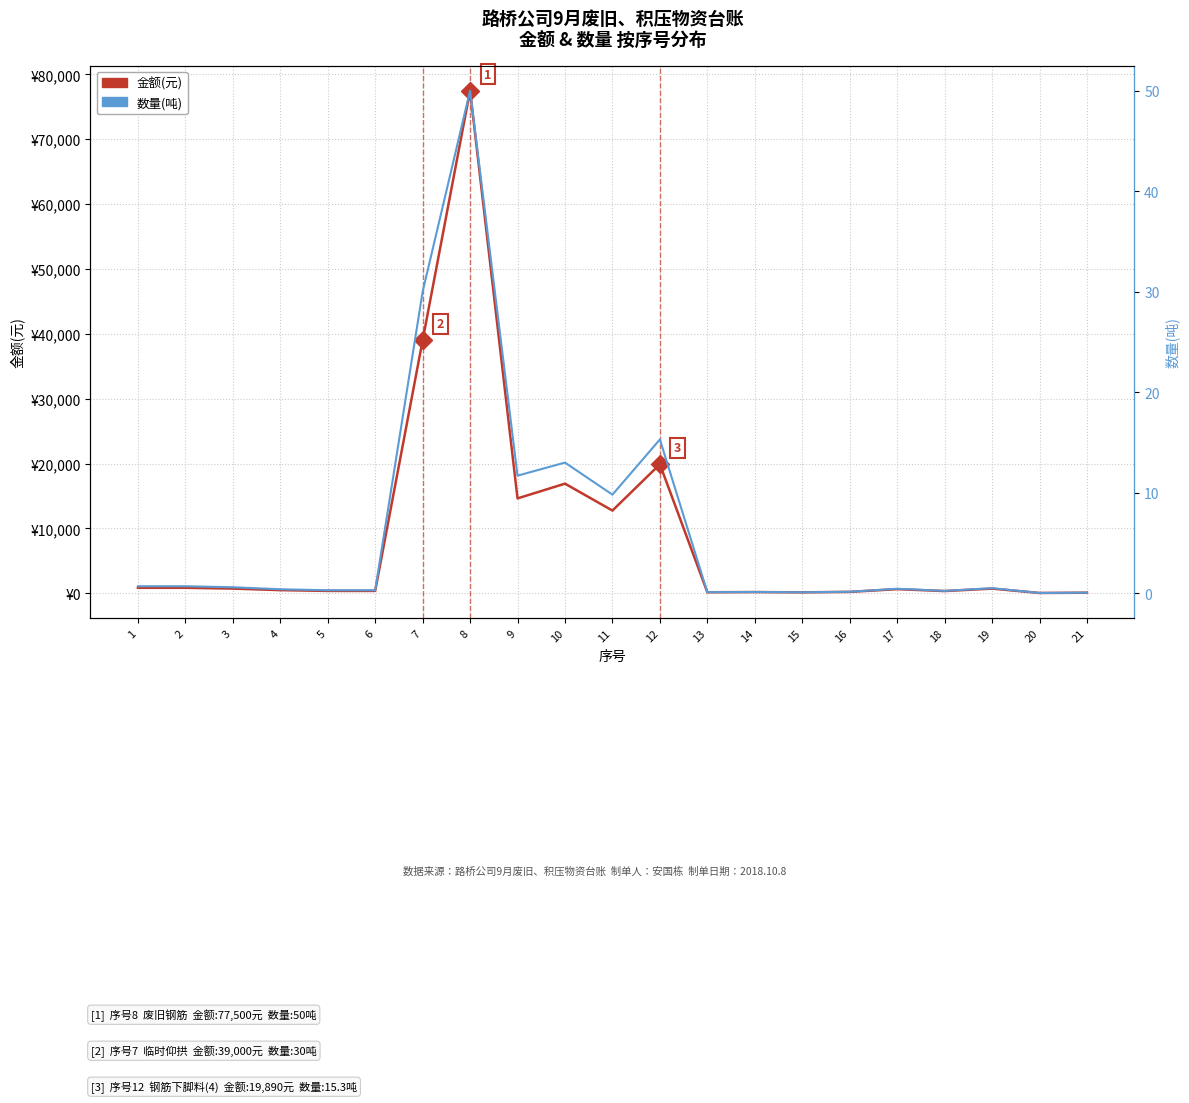

What is the difference between the maximum and minimum values in the 金额(元) series?

77458.0